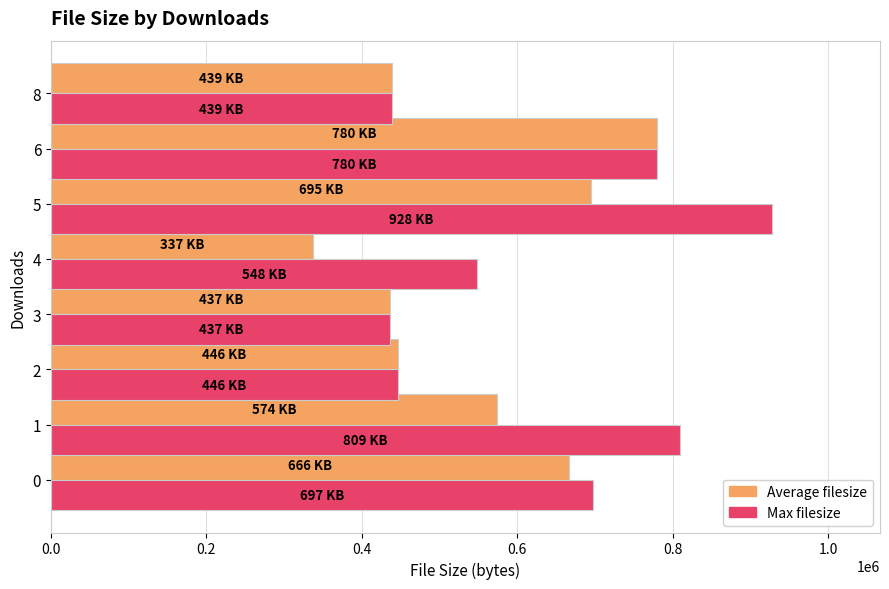

Which series has the widest spread of values?

Max filesize